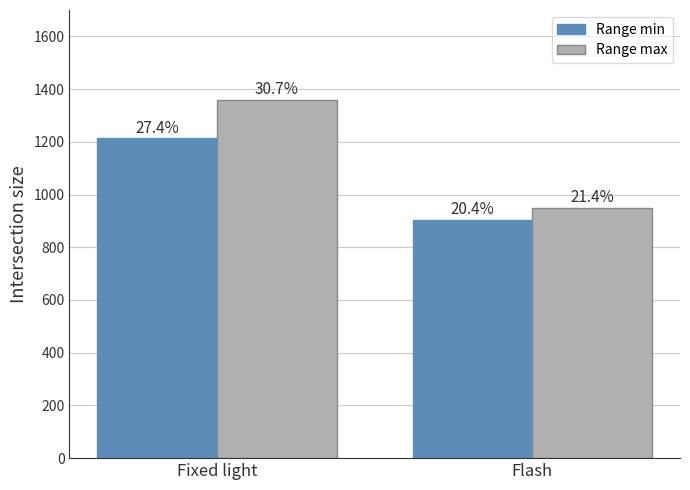

Count the Range max values in the range 950 to 1360.

2